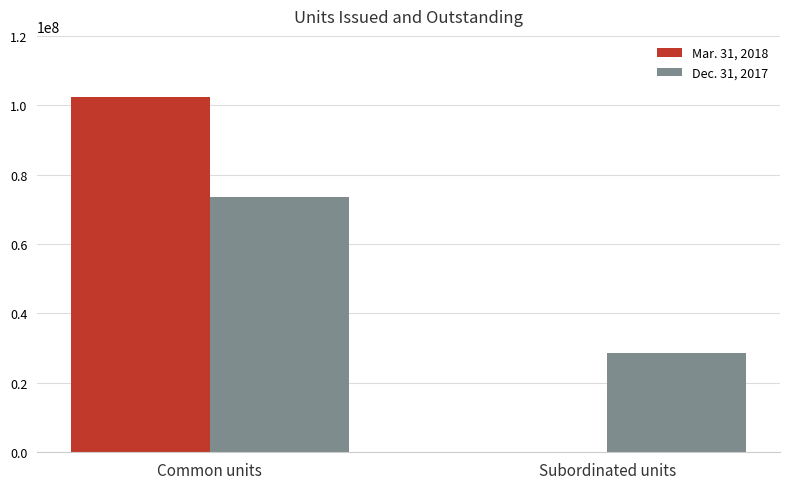

Which category has the highest value across all series?

Common units